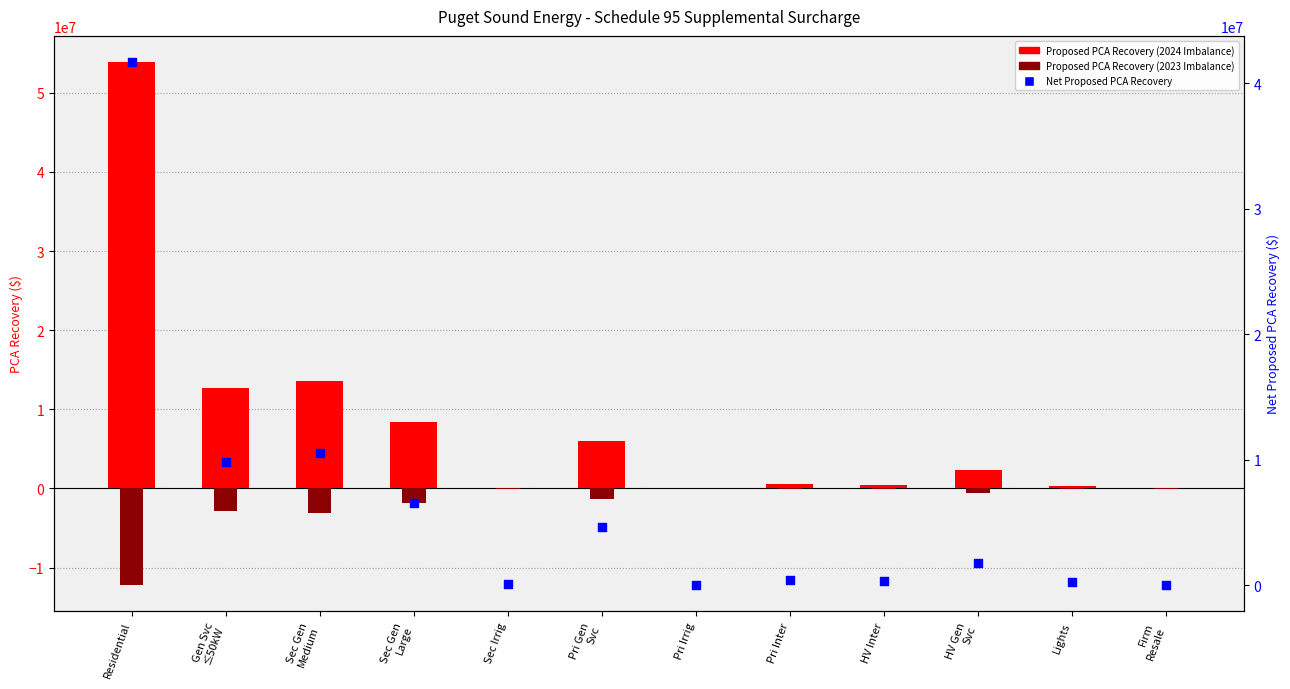

At which category is the sum across all series the highest?

Residential